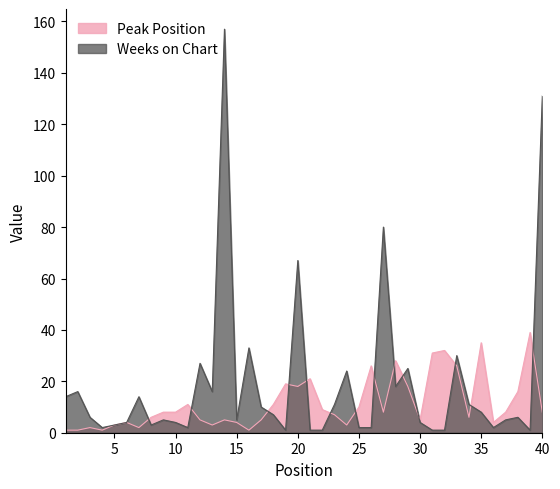

What is the total value across all series at 6?

8